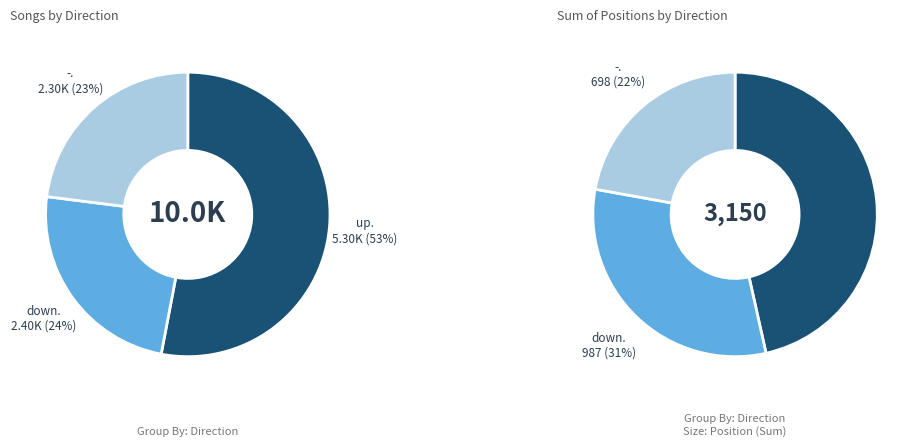

What is the majority slice?

up